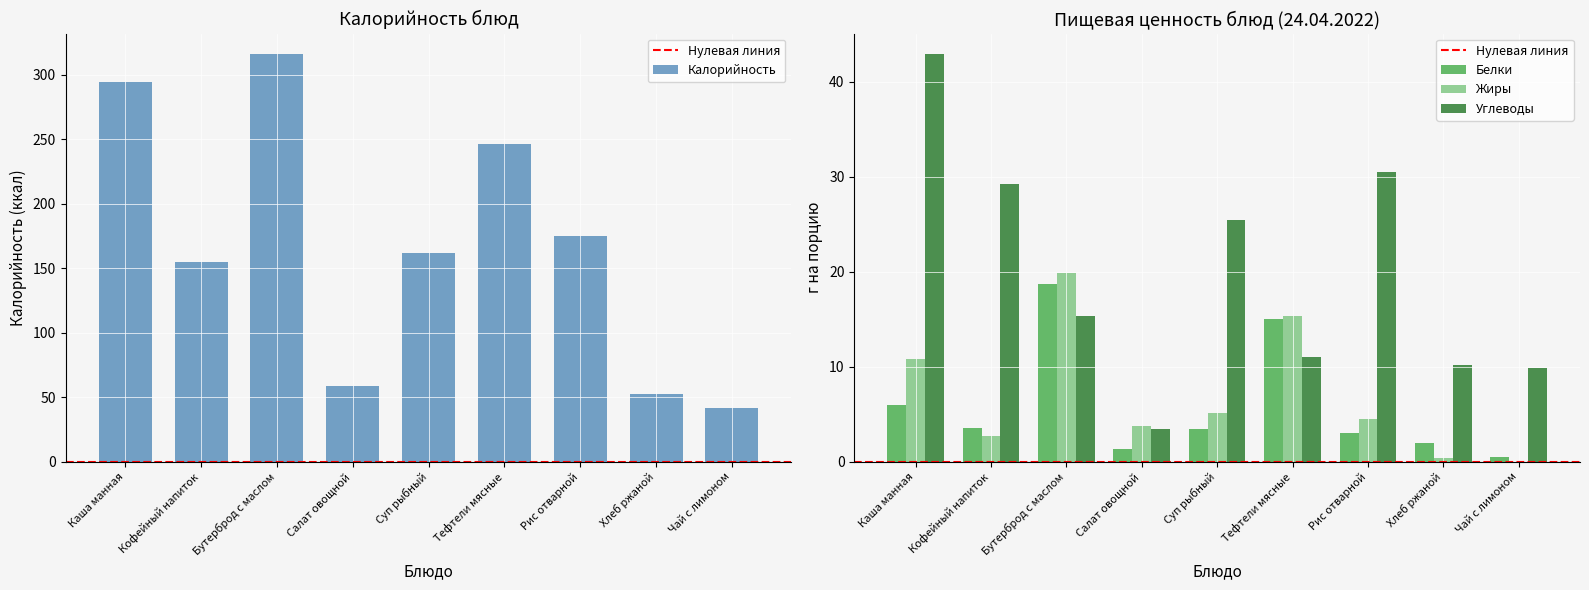

What is the difference between the maximum and minimum values in the Углеводы series?

39.5